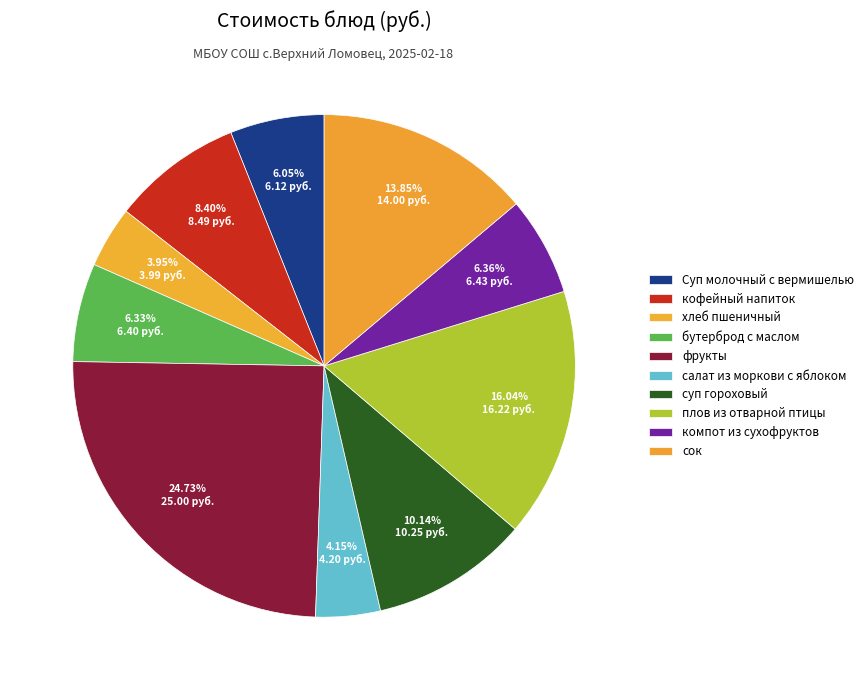

What is the ratio of the value at кофейный напиток to the value at хлеб пшеничный?

2.1